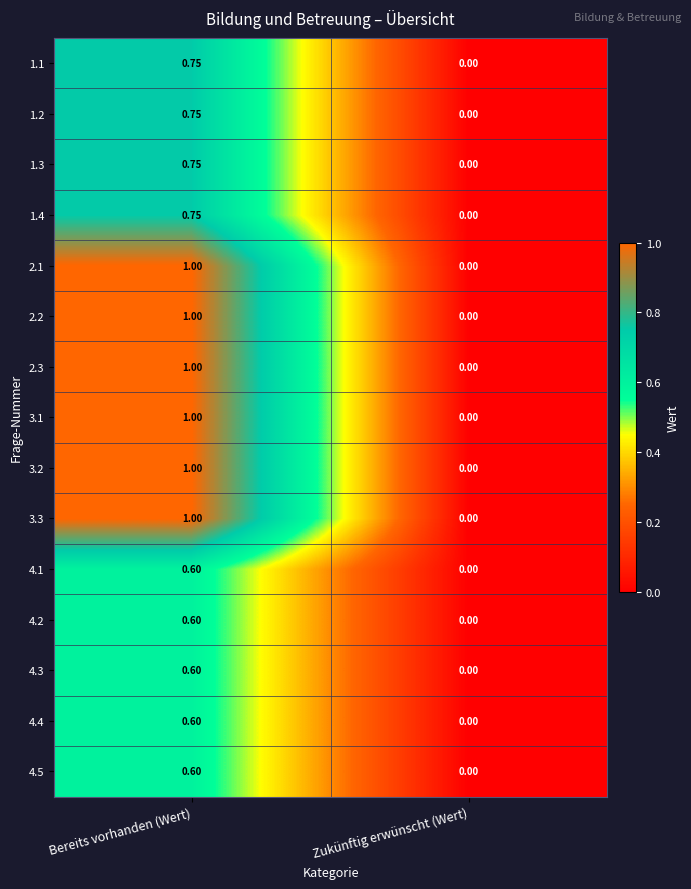

What is the maximum value shown in the chart?

1.0